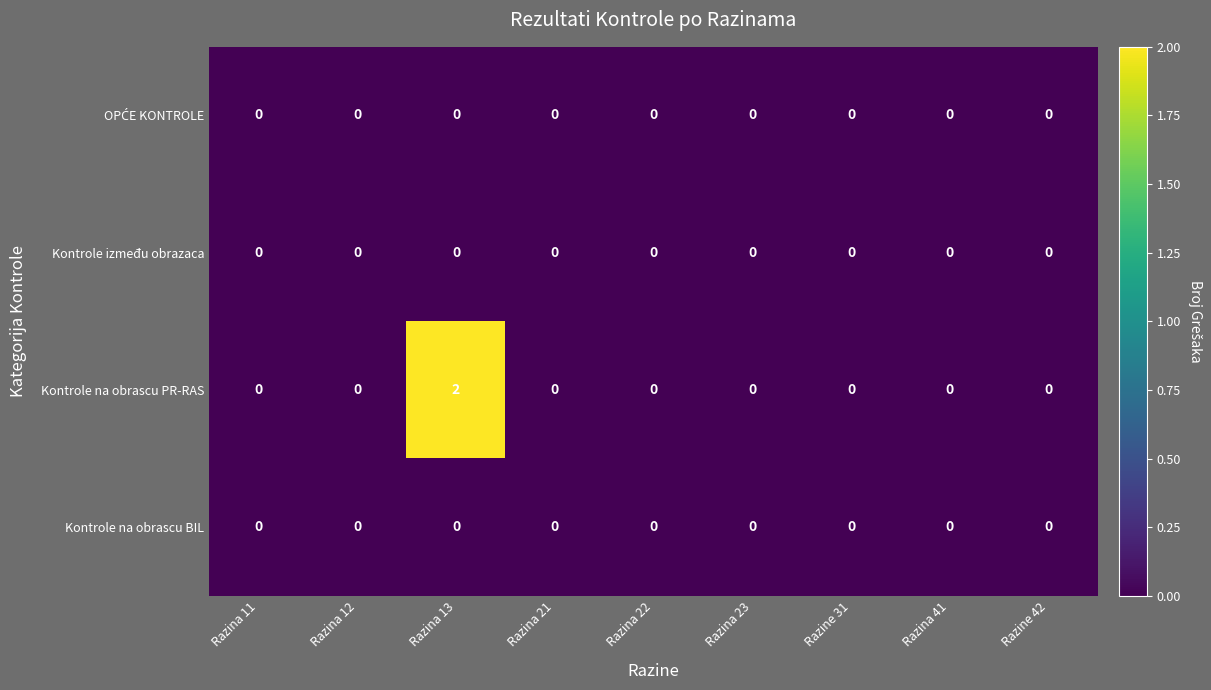

Which series has the largest total across all categories?

Kontrole na obrascu PR-RAS